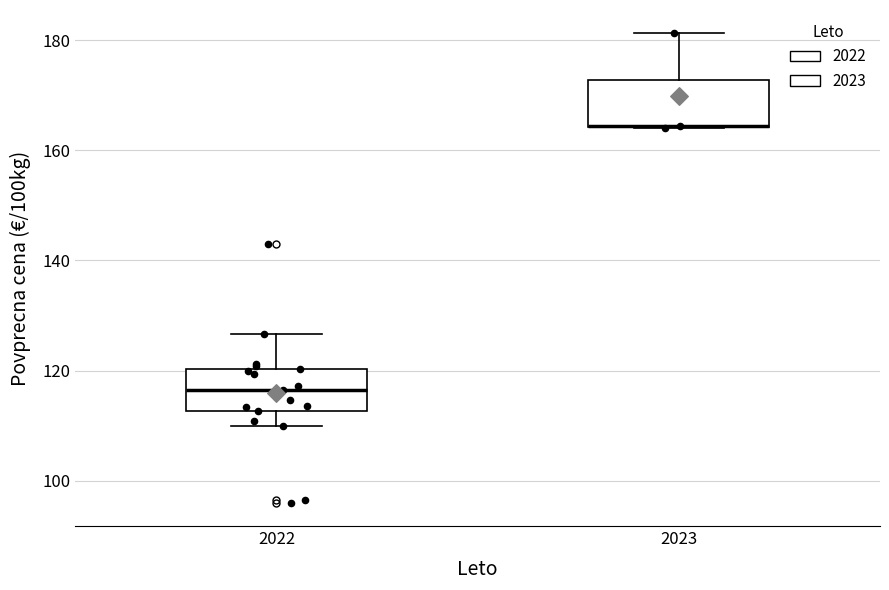

Where is the upper edge of the box at x = 2023 on the y-axis? The values are not printed on the chart, so give them approximately, as read against the axis.

172